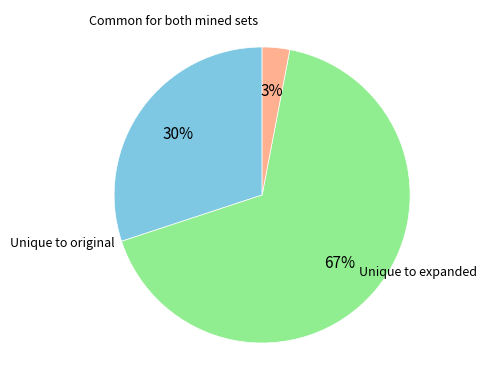

To the nearest percent, what is the average slice percentage?

33%